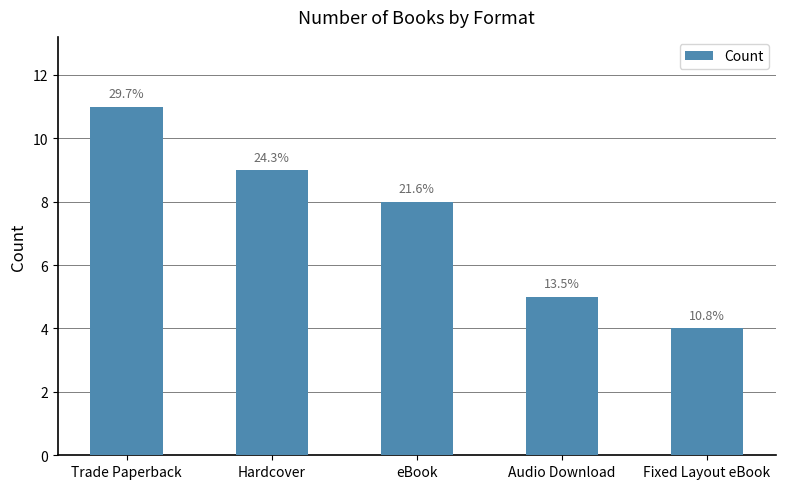

How many bars are there in total?

5